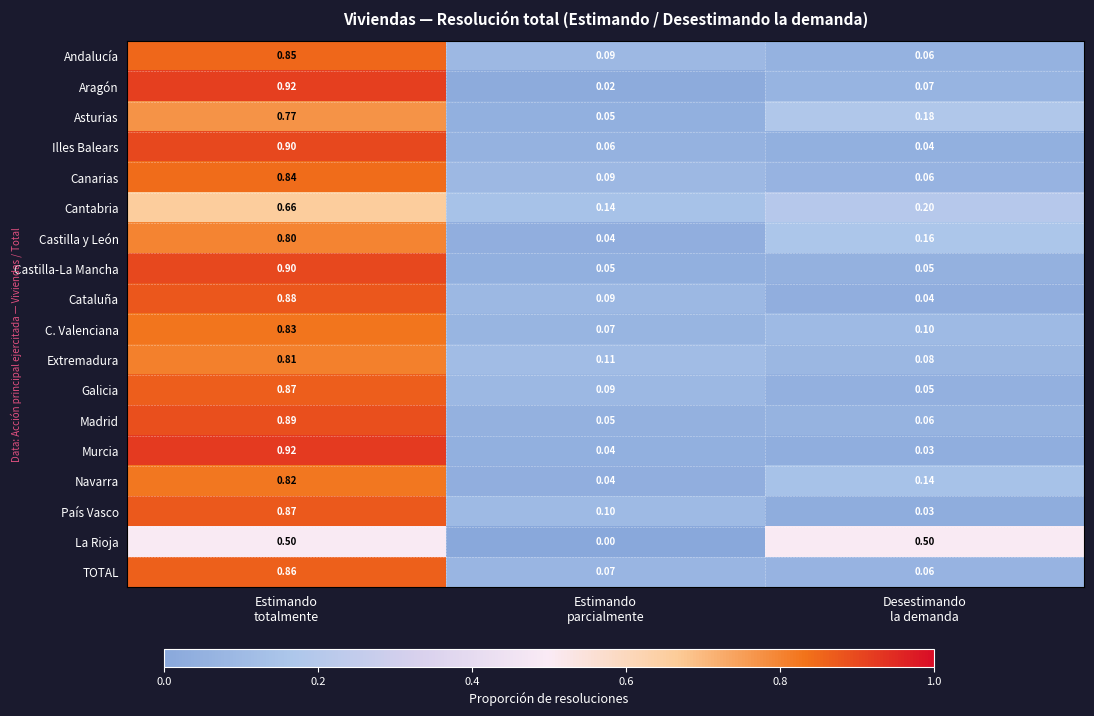

Which series has the widest spread of values?

Aragón